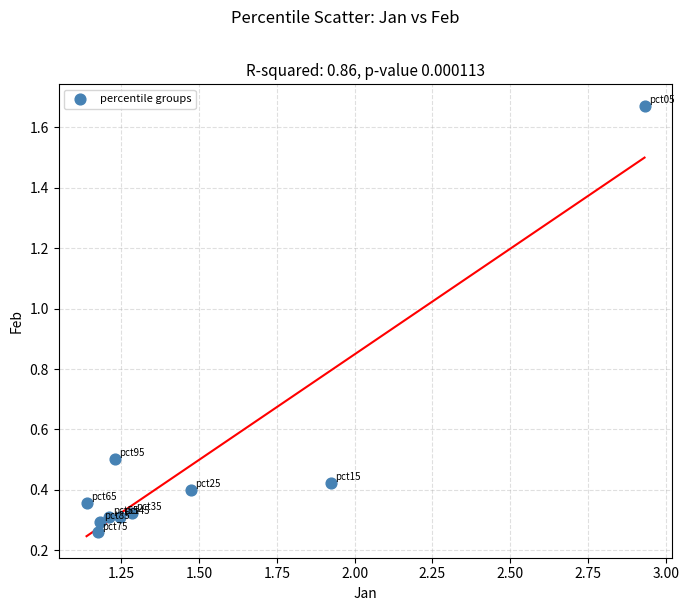

What is the average Y value?

0.5